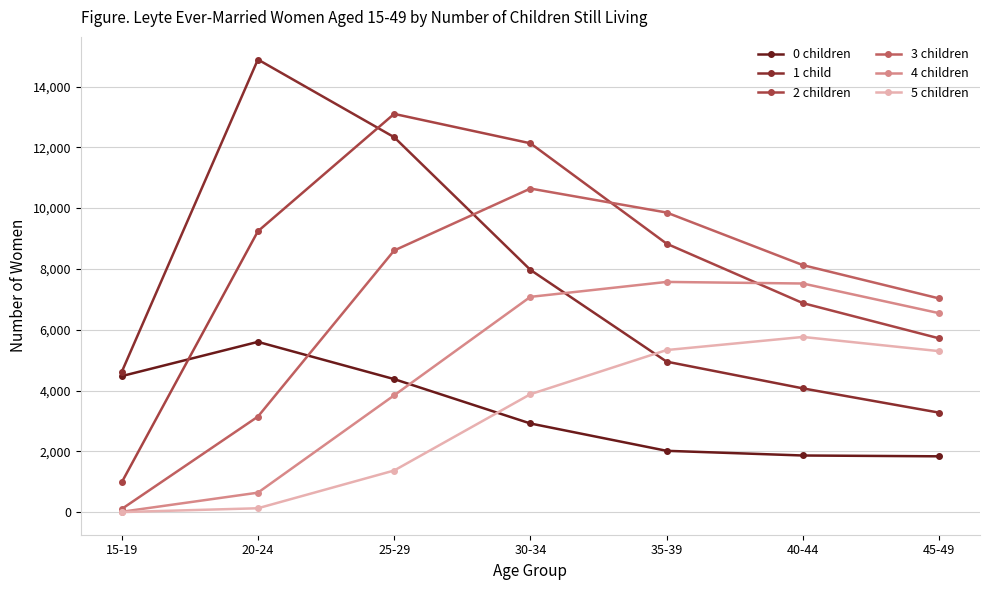

How many data points does each series have?

7